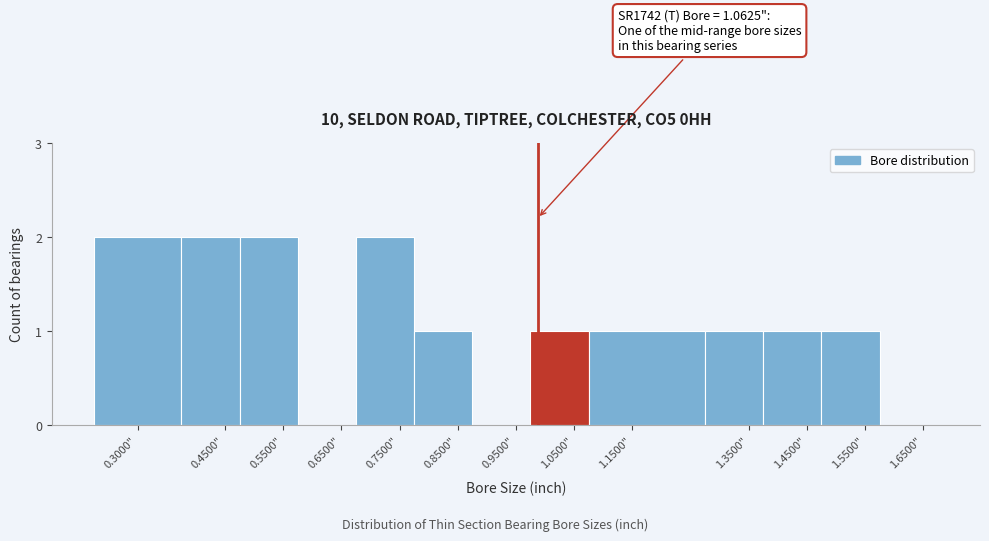

Reading left to right, list all the values displayed in this chart.

0.3000"=2	0.4500"=2	0.5500"=2	0.6500"=0	0.7500"=2	0.8500"=1	0.9500"=0	1.0500"=1	1.1500"=1	1.3500"=1	1.4500"=1	1.5500"=1	1.6500"=0